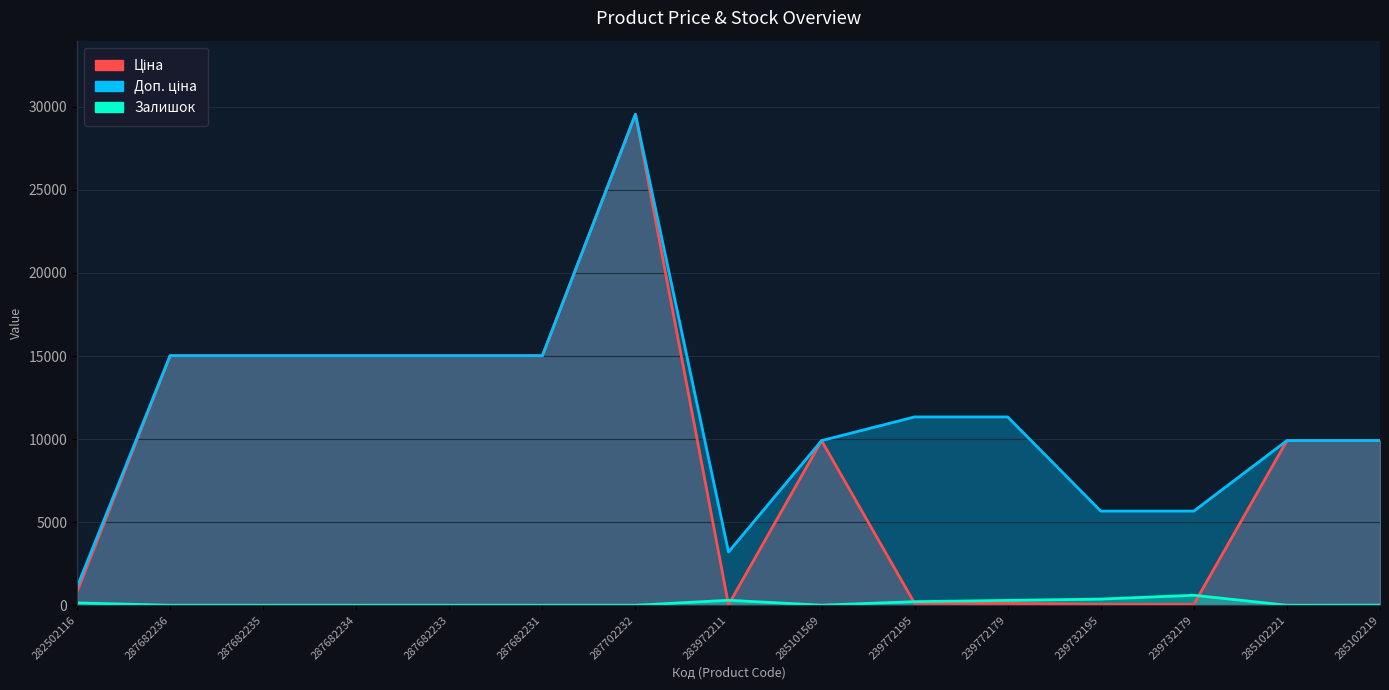

How many positive values does the Залишок series have?

8